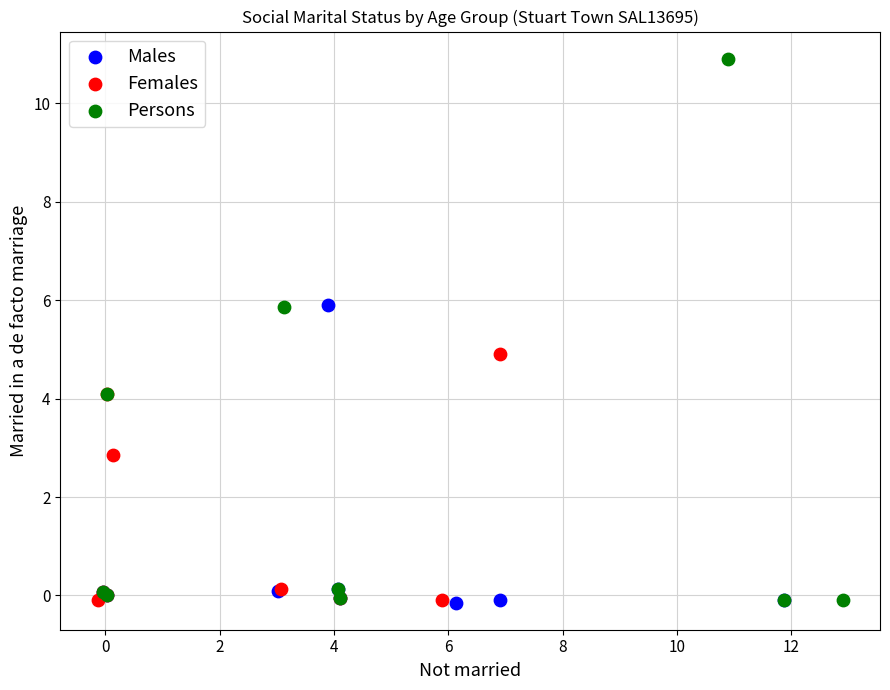

What are all the series names shown in the legend?

Males, Females, Persons